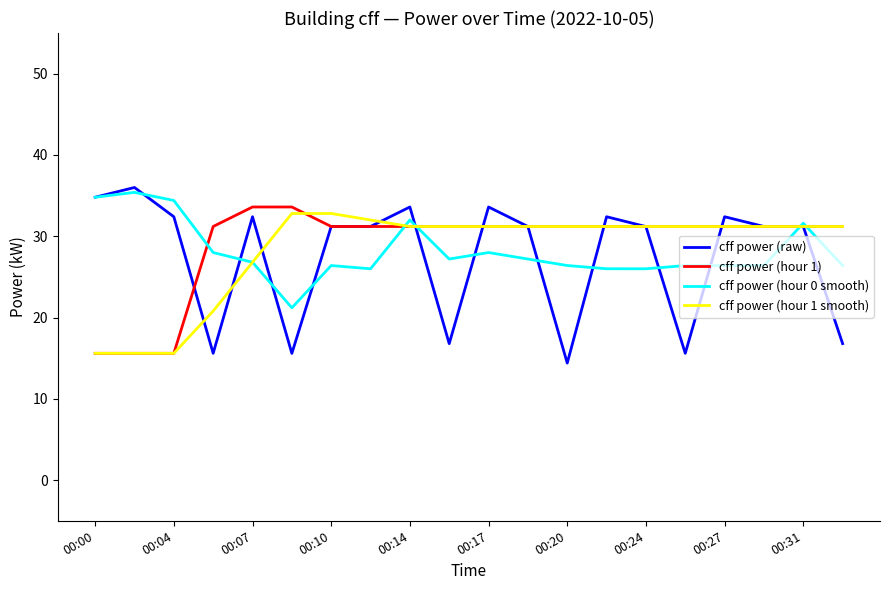

Does the chart display data point markers on the line(s)?

No